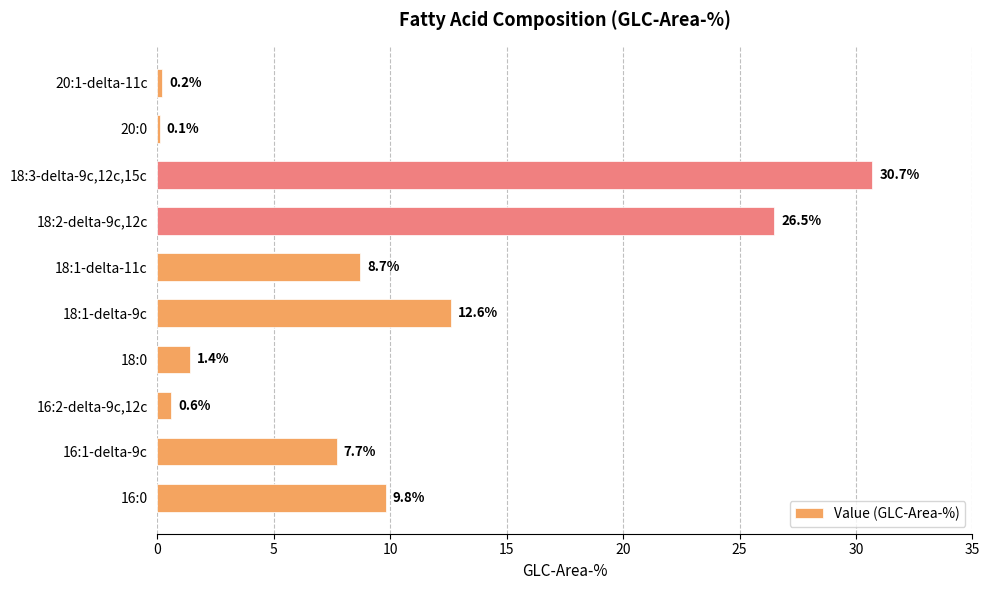

Which category has the highest value across all series?

18:3-delta-9c,12c,15c